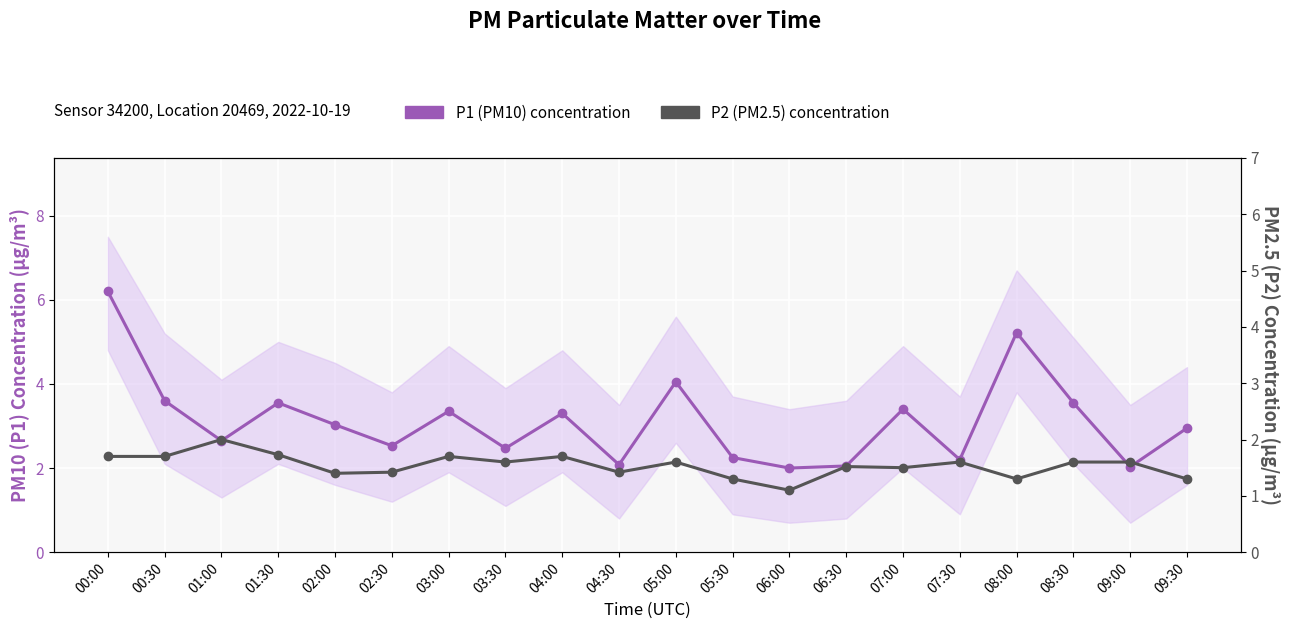

How many distinct data groups are displayed?

2